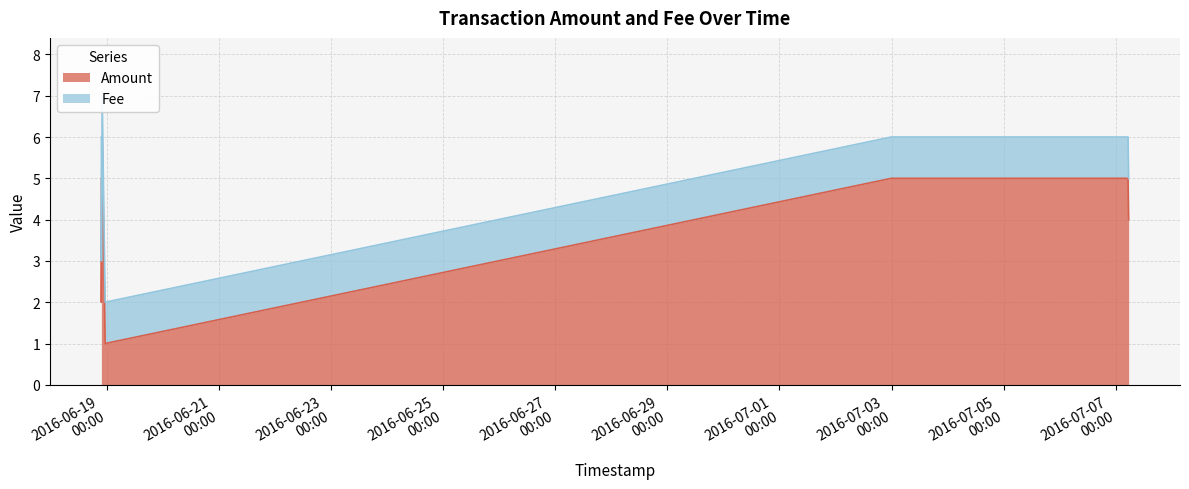

True or false: the data shows 5 at 2016-06-18 21:38:11.

True